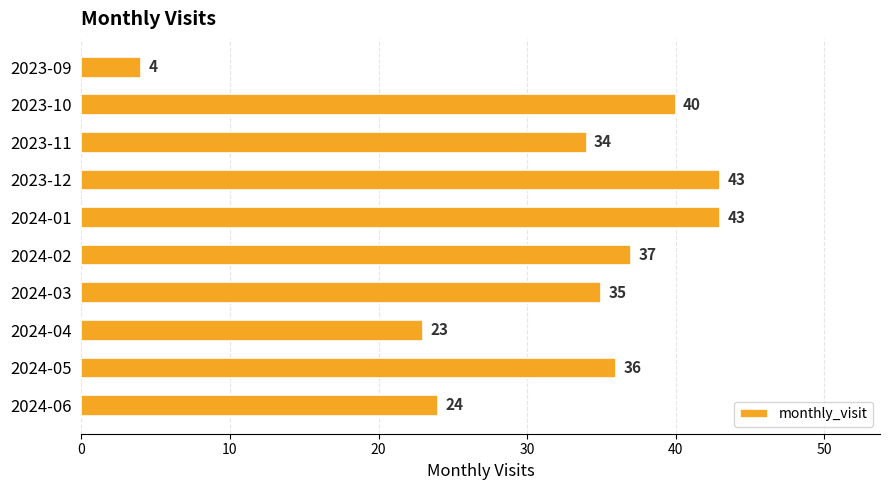

Reading top to bottom, list all the values displayed in this chart.

4	40	34	43	43	37	35	23	36	24